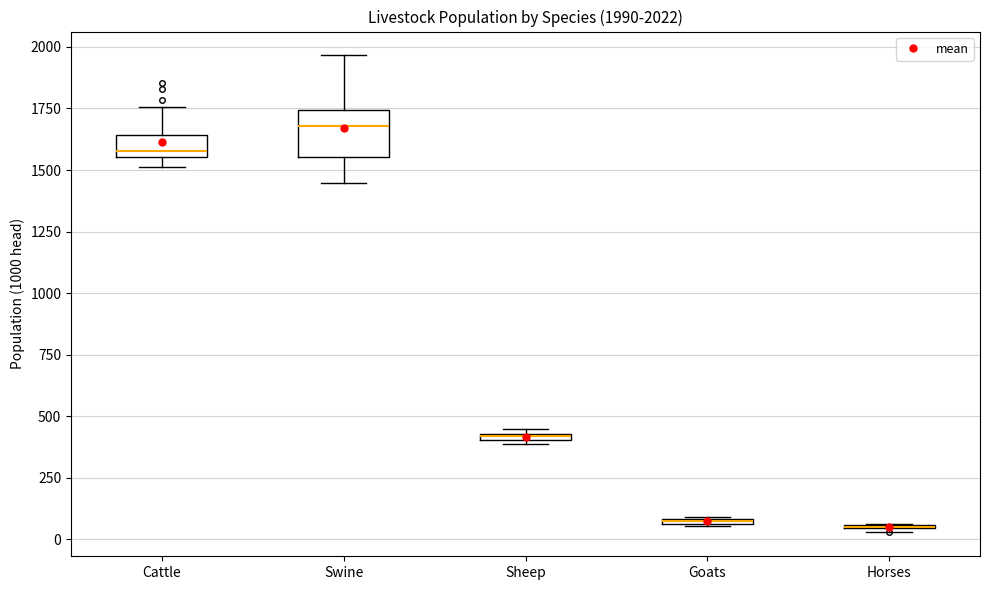

Comparing the boxes themselves (not the whiskers), which one is the tallest?

Swine